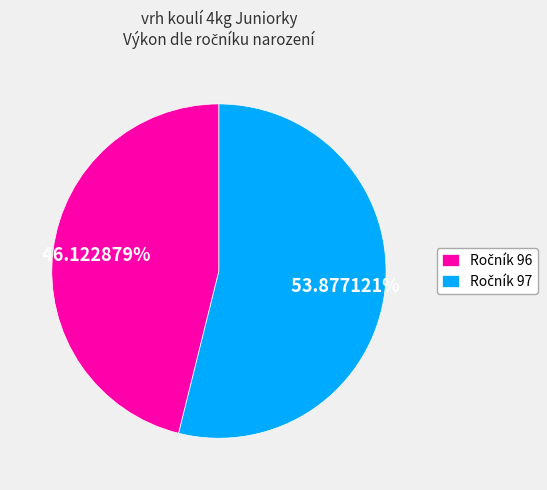

To the nearest percent, what is the average slice percentage?

50%